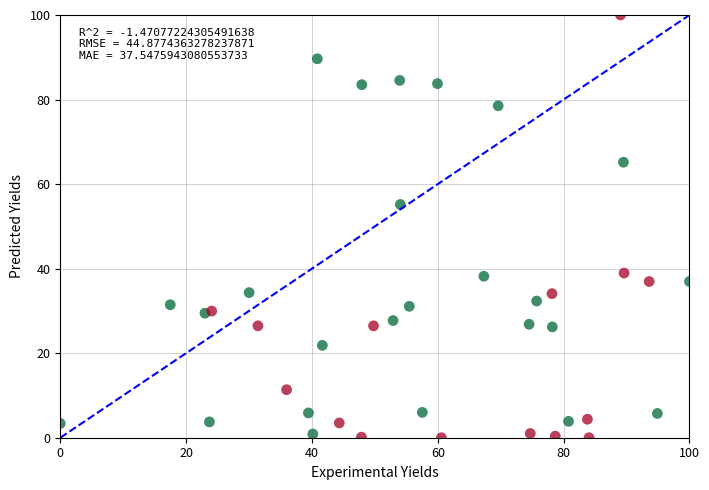

What is the range of X values (max minus min)?

100.0